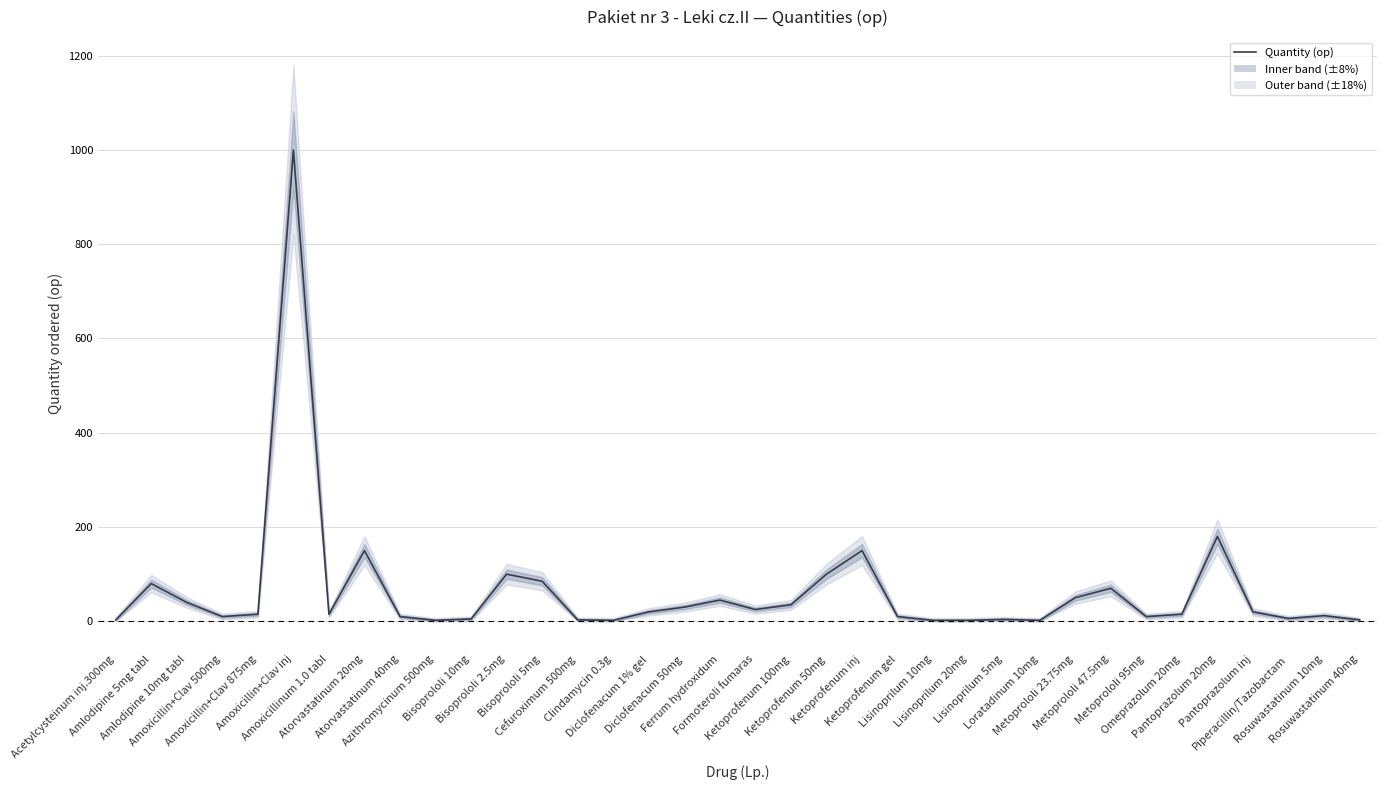

At which category does the data reach its first local peak?

Amlodipine 5mg tabl